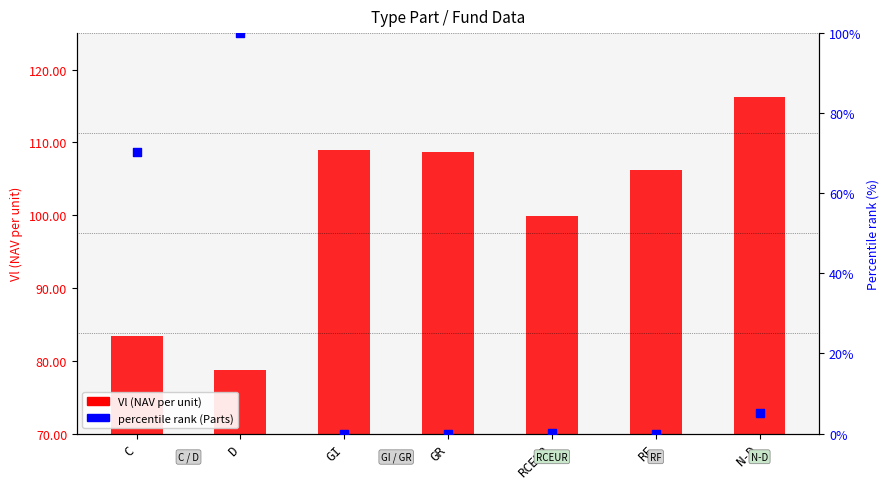

What is the total value across all series at RCEUR?

100.1